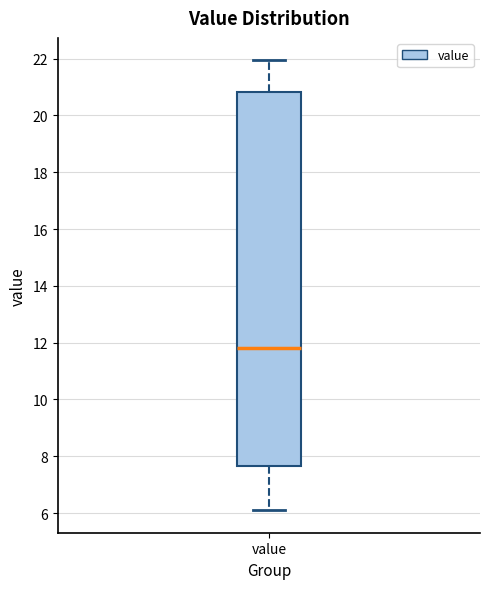

Where is the upper edge of the box for value on the y-axis? The values are not printed on the chart, so give them approximately, as read against the axis.

20.8